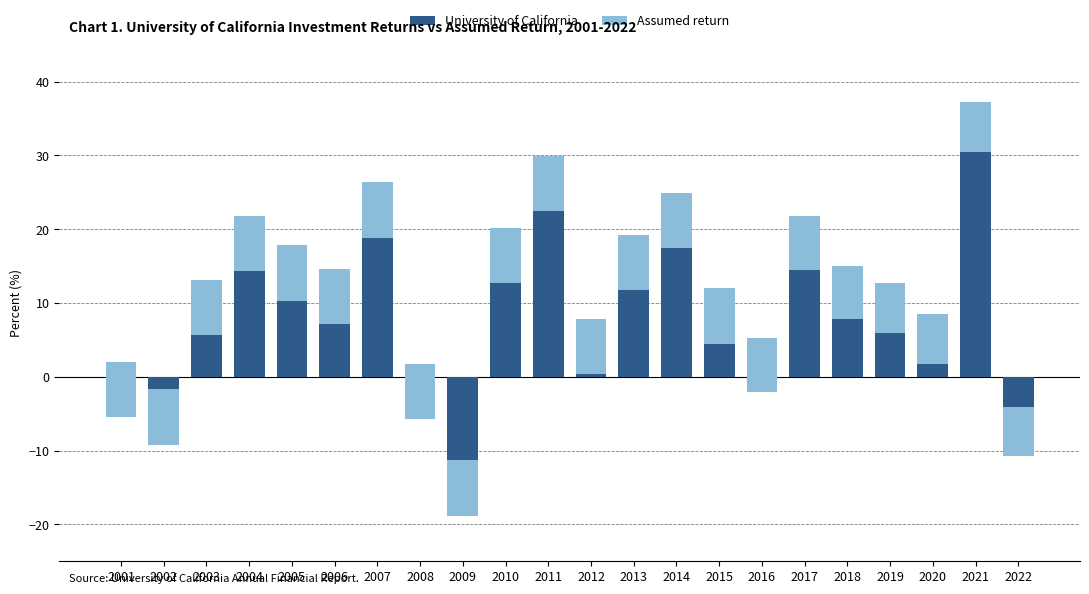

How many bars are there in each group?

2